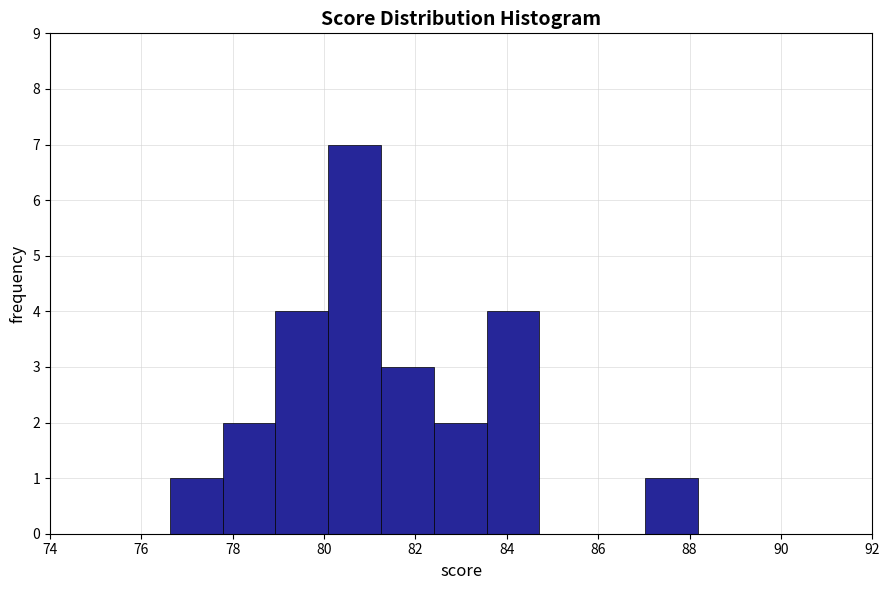

How tall is the bar that spans 77.8 to 79.0 on the x-axis? Neither the bar edges nor the heights are printed on the chart, so give them approximately, as read against the axes.

2